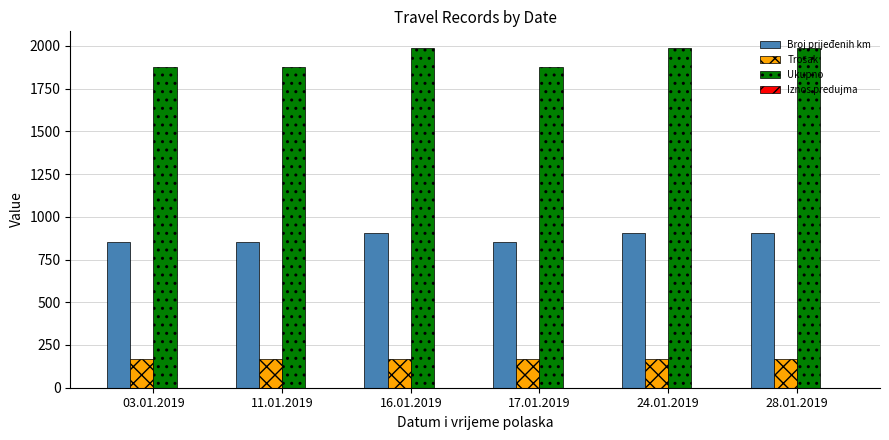

What is the maximum value for Ukupno?

1986